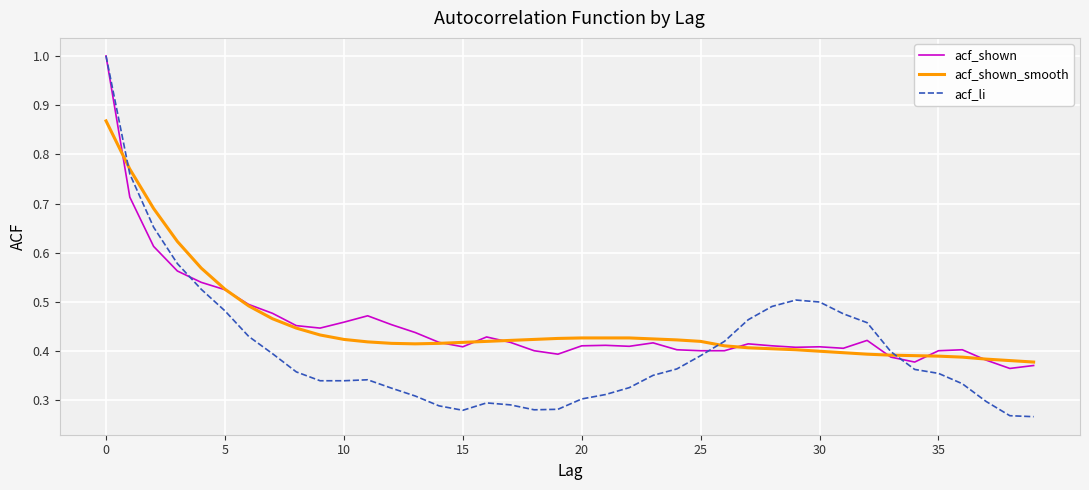

Which series has the largest range (max minus min)?

acf_li